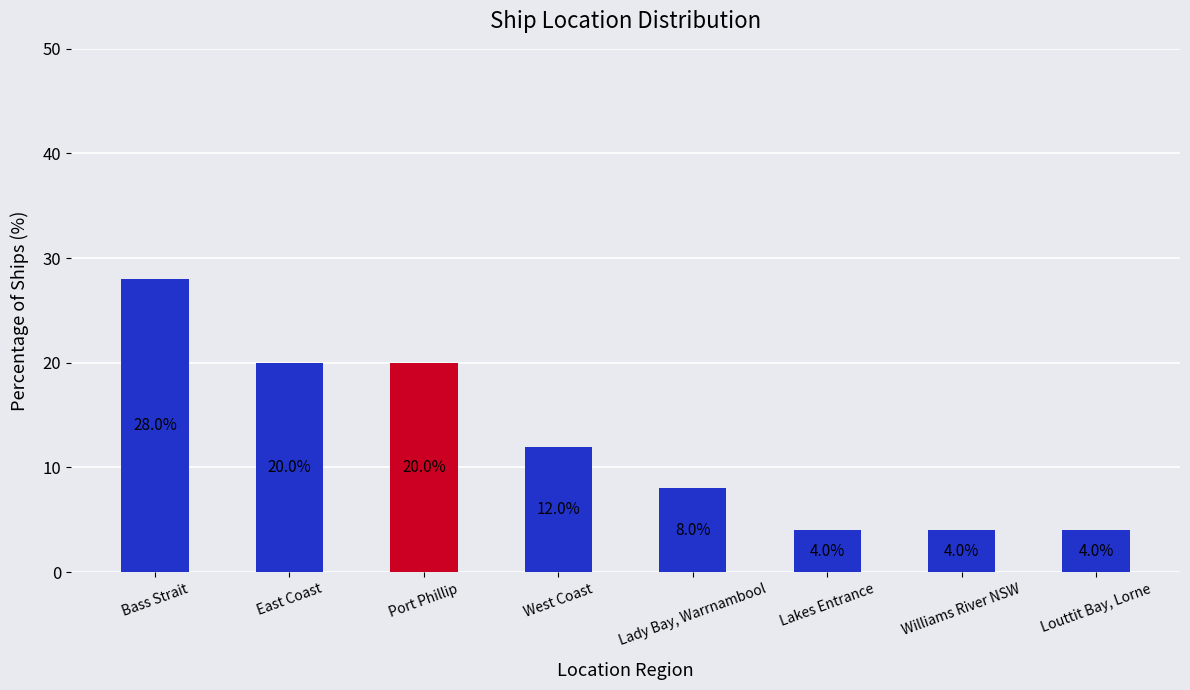

What is the label of the 7th bar from the right?

East Coast